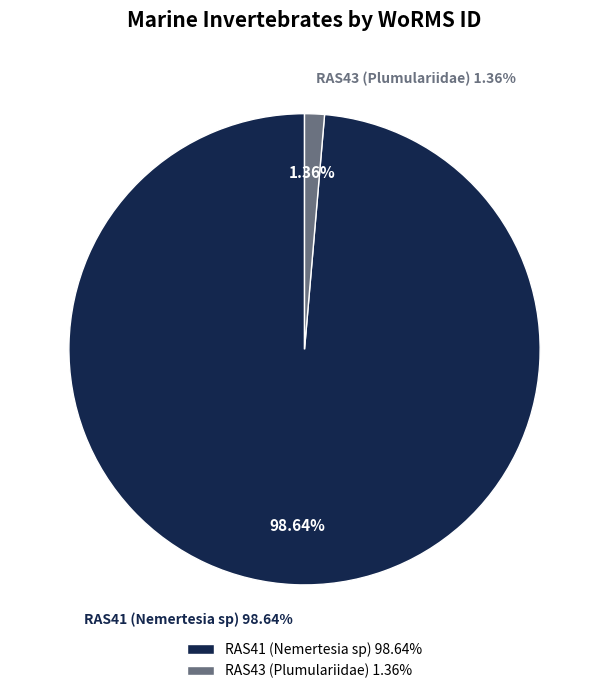

True or false: RAS43 (Plumulariidae) accounts for 1% of the total.

True